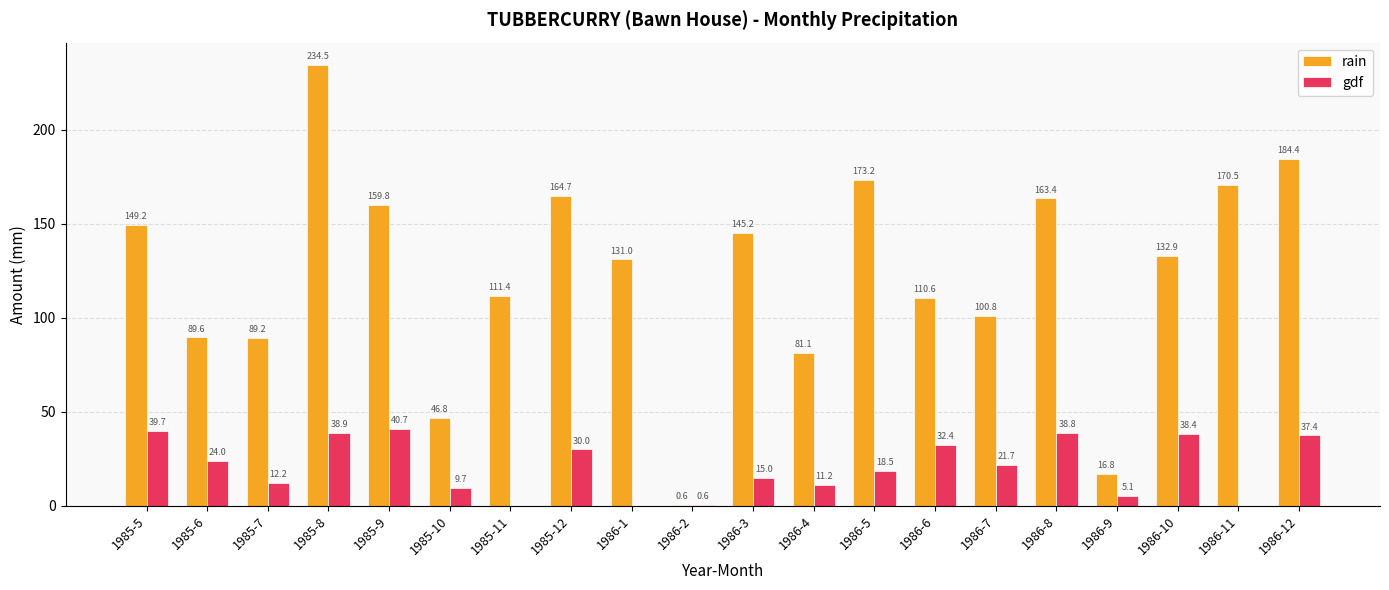

Which series has the largest total across all categories?

rain